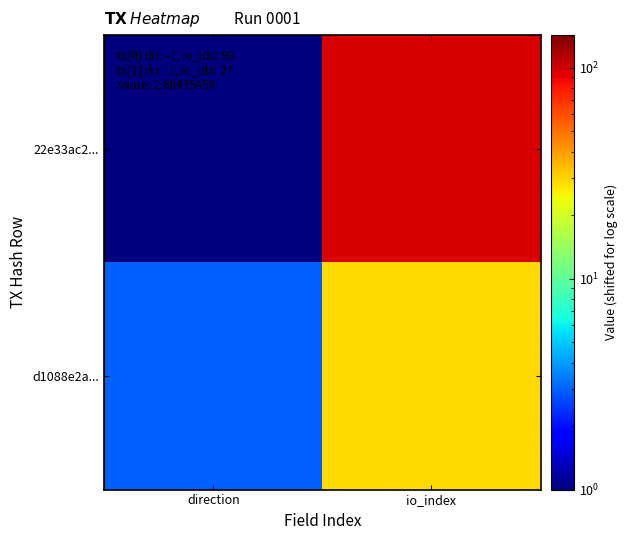

Reading left to right, list all the values displayed in this chart.

22e33ac2...: direction=1	io_index=95
d1088e2a...: direction=3	io_index=29